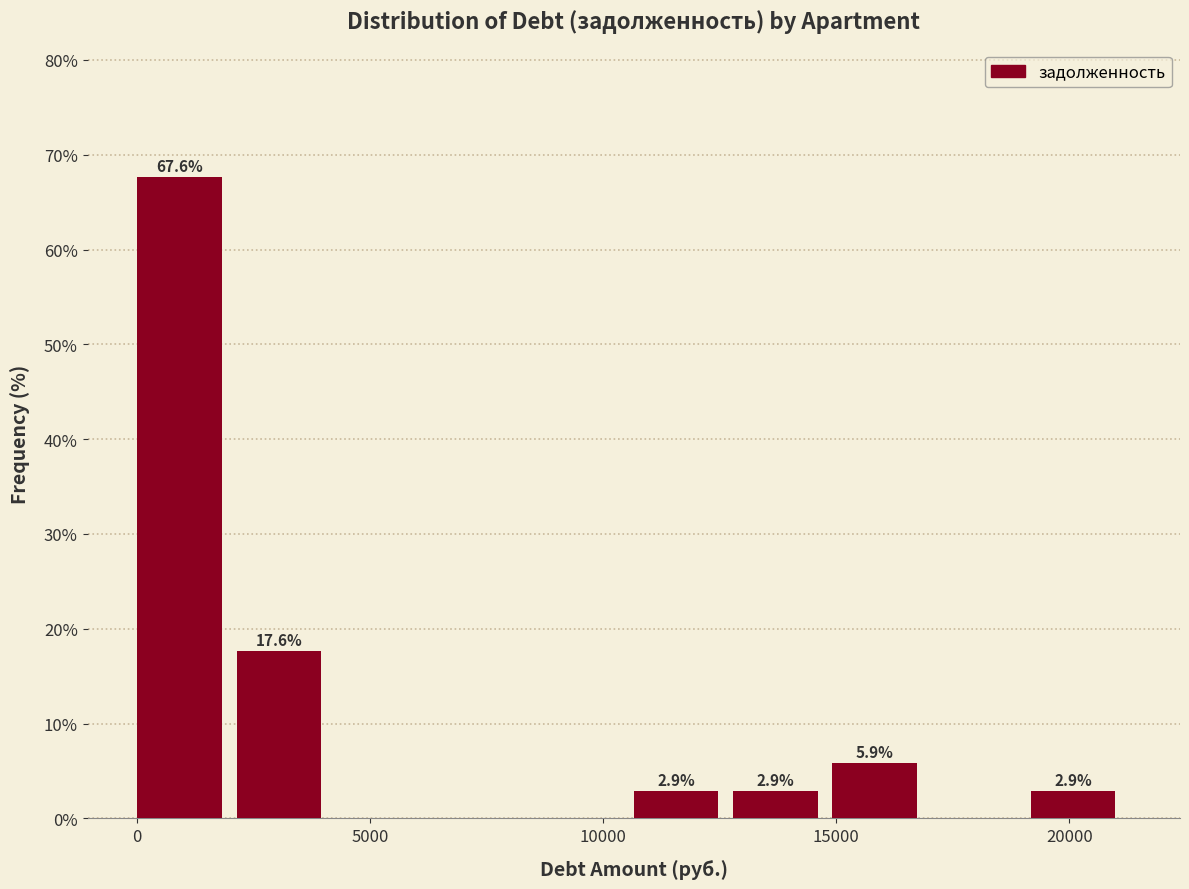

Which range on the x-axis has the tallest bar?

0 to 2000